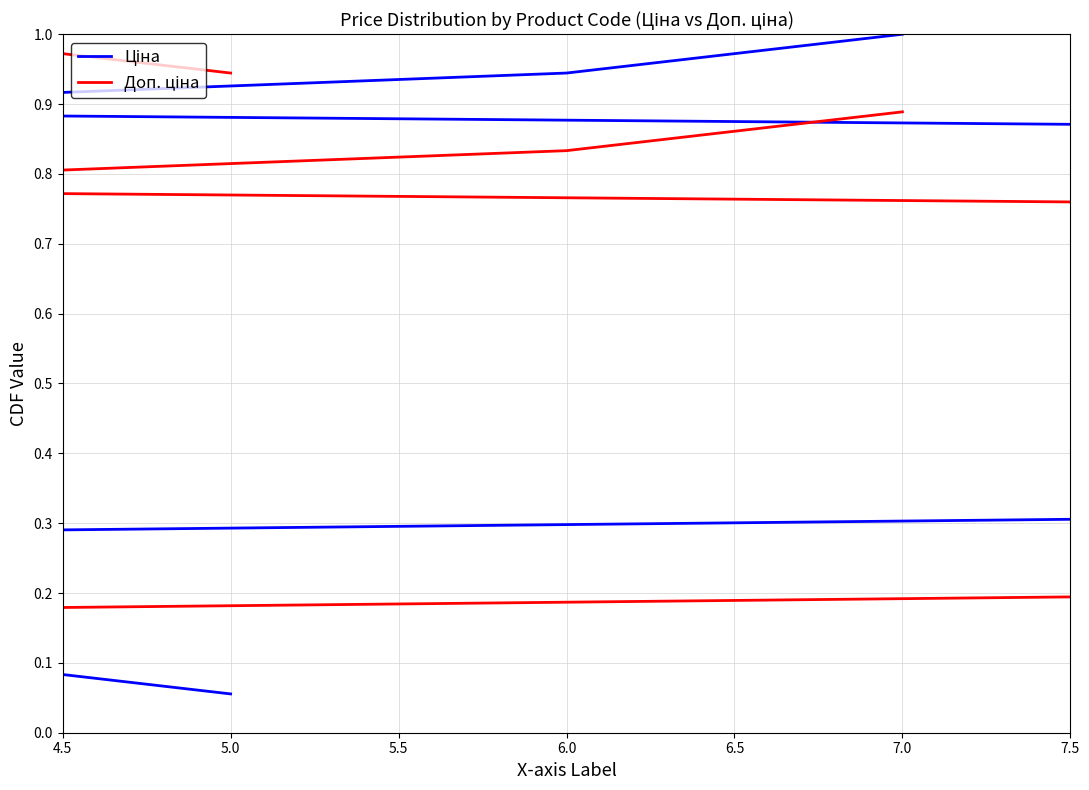

Does the chart display data point markers on the line(s)?

No